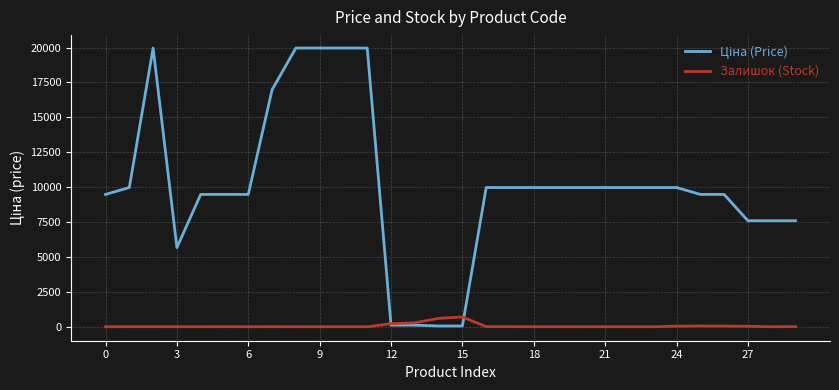

What is the maximum value shown in the chart?

19964.2